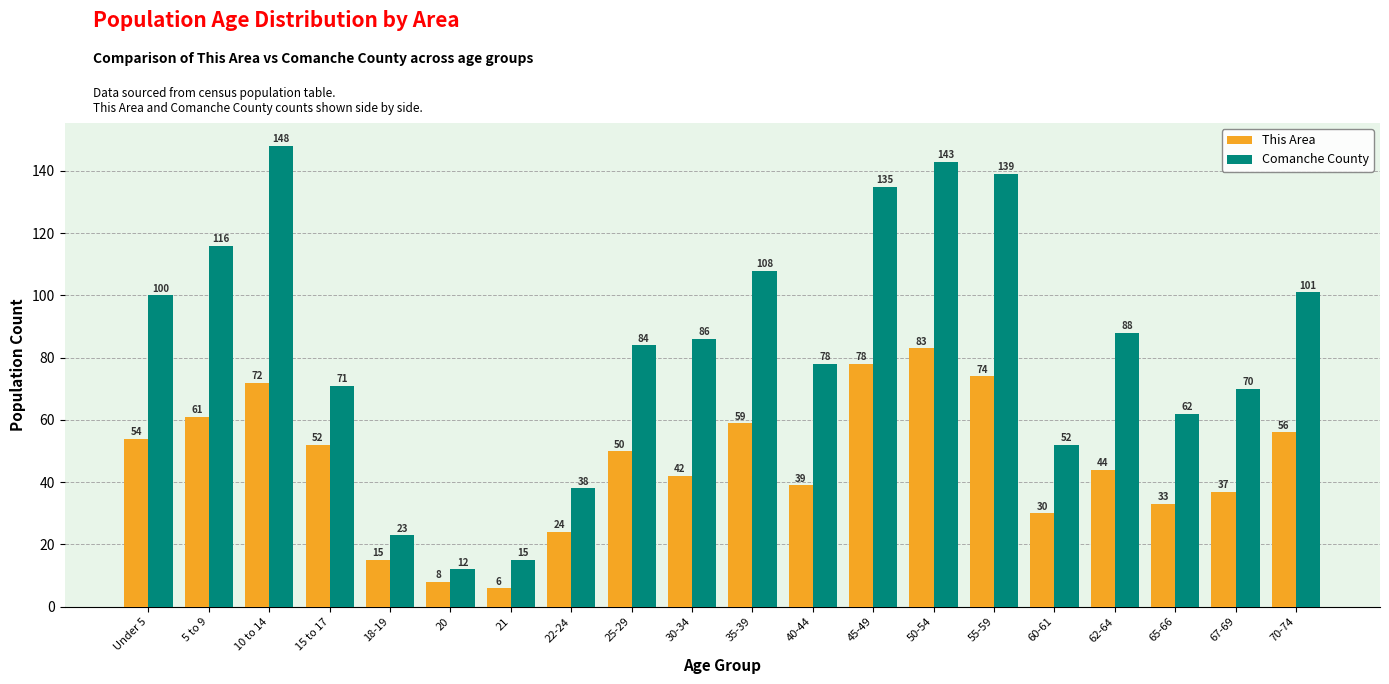

List the labels in order of Comanche County value, largest first.

10 to 14, 50-54, 55-59, 45-49, 5 to 9, 35-39, 70-74, Under 5, 62-64, 30-34, 25-29, 40-44, 15 to 17, 67-69, 65-66, 60-61, 22-24, 18-19, 21, 20